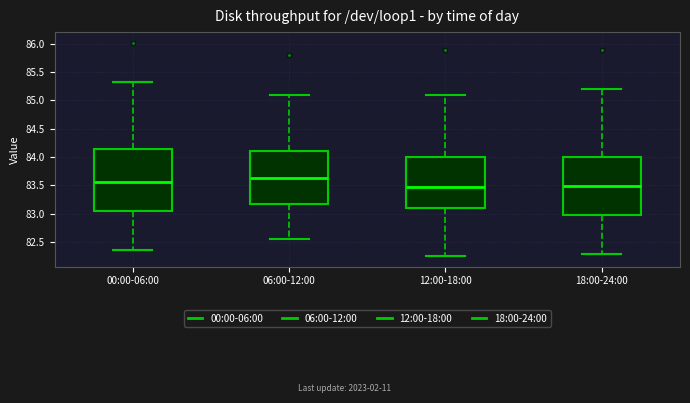

Which box is the tallest, from its lower edge to its upper edge?

00:00-06:00